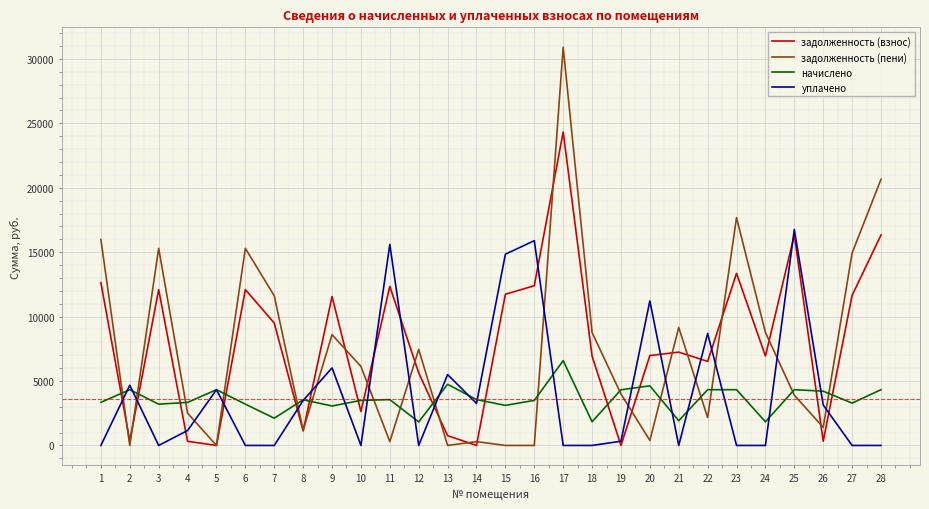

What are all the series names shown in the legend?

задолженность (взнос), задолженность (пени), начислено, уплачено